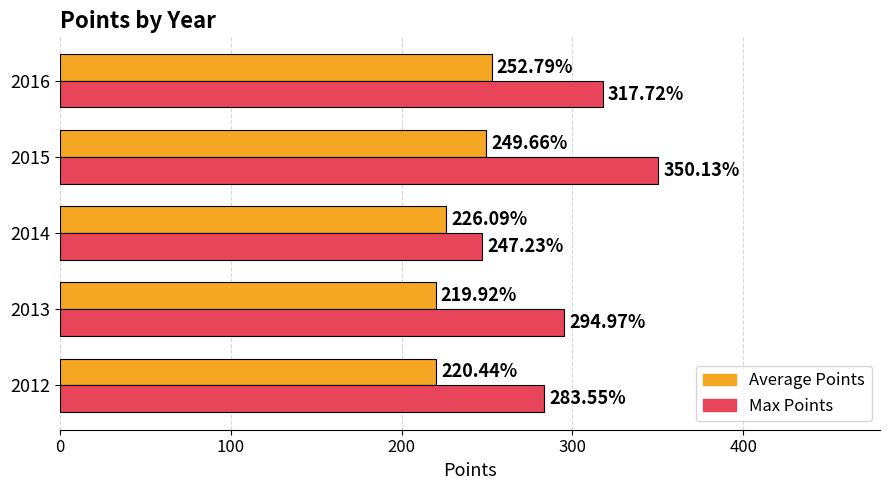

What is the average value of the Average Points series?

233.8